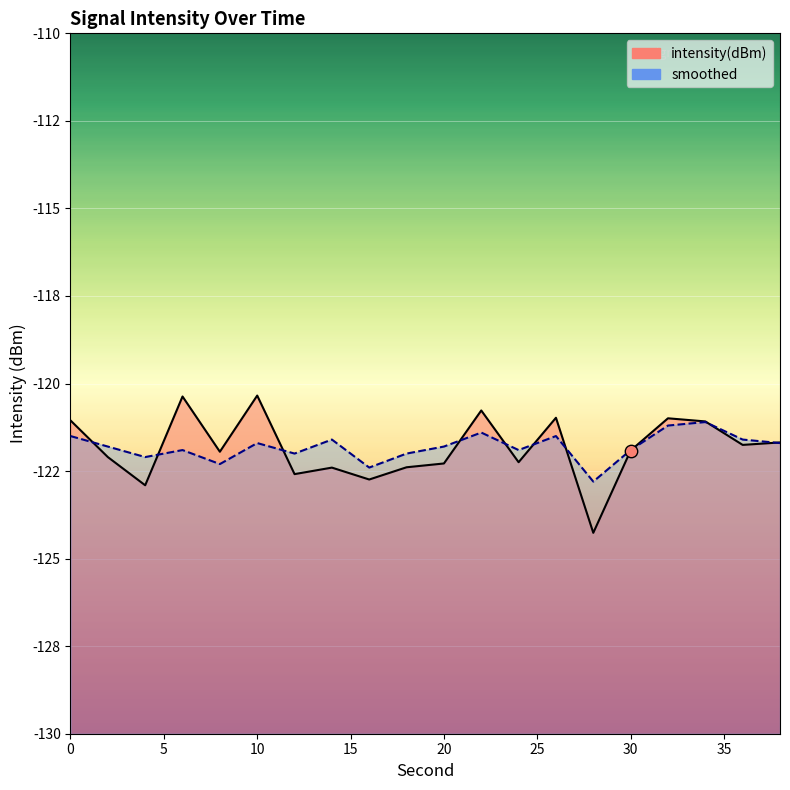

At which category is the sum across all series the highest?

10